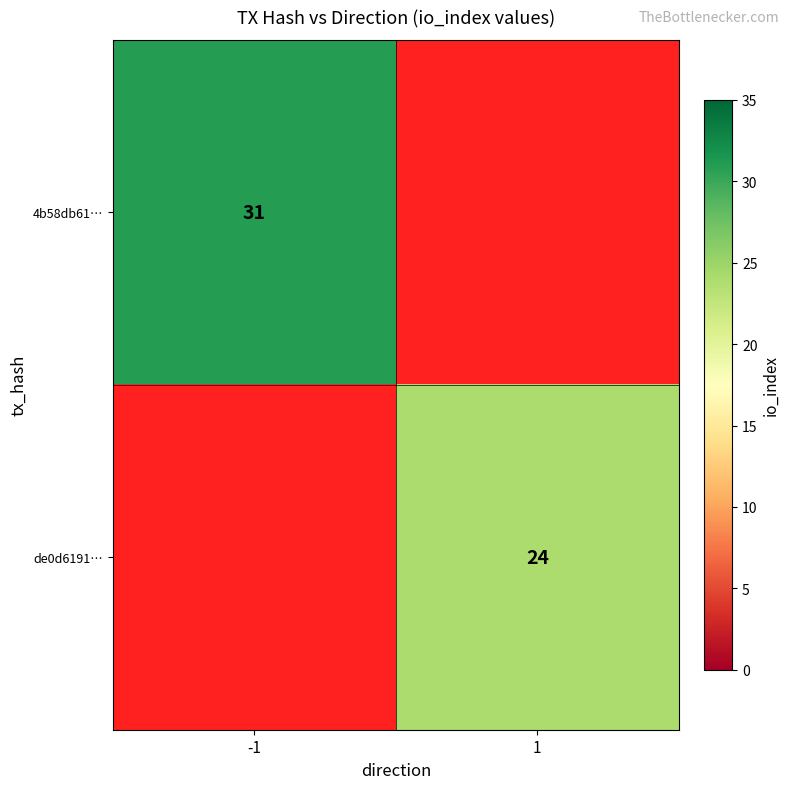

True or false: de0d6191… has a value of 6 at 1.

False